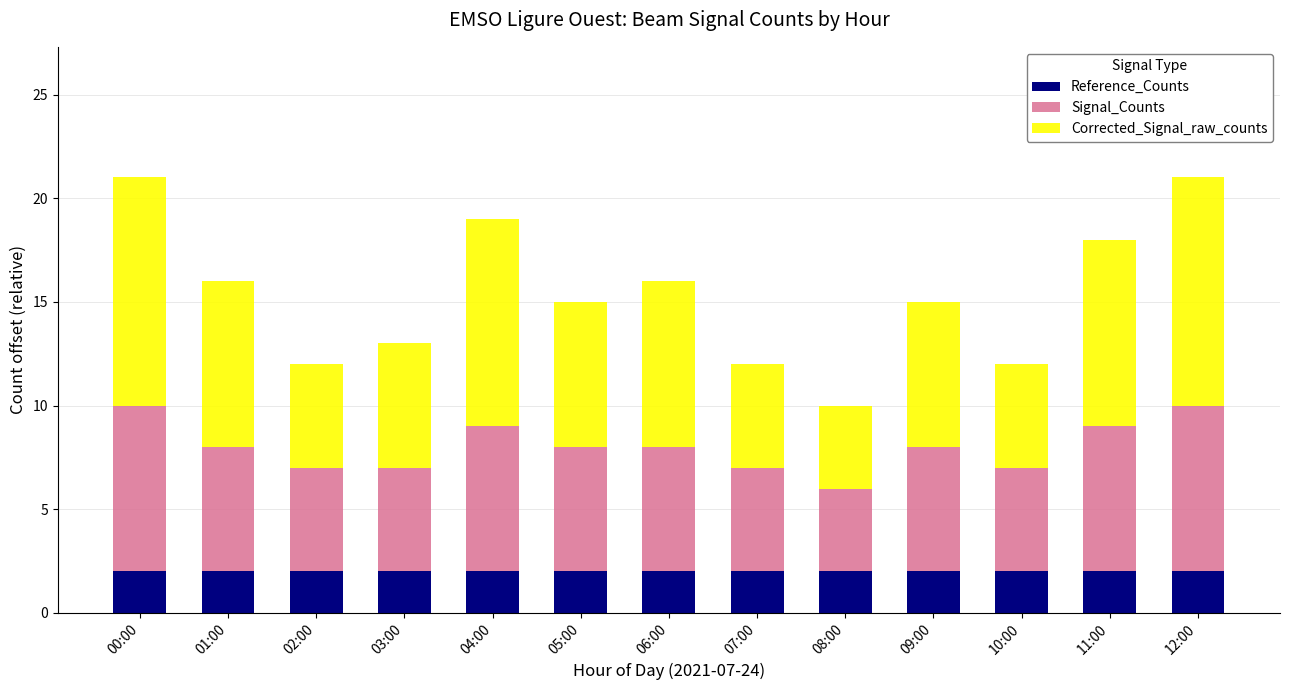

Is it true that Reference_Counts equals 3 at 11:00?

False